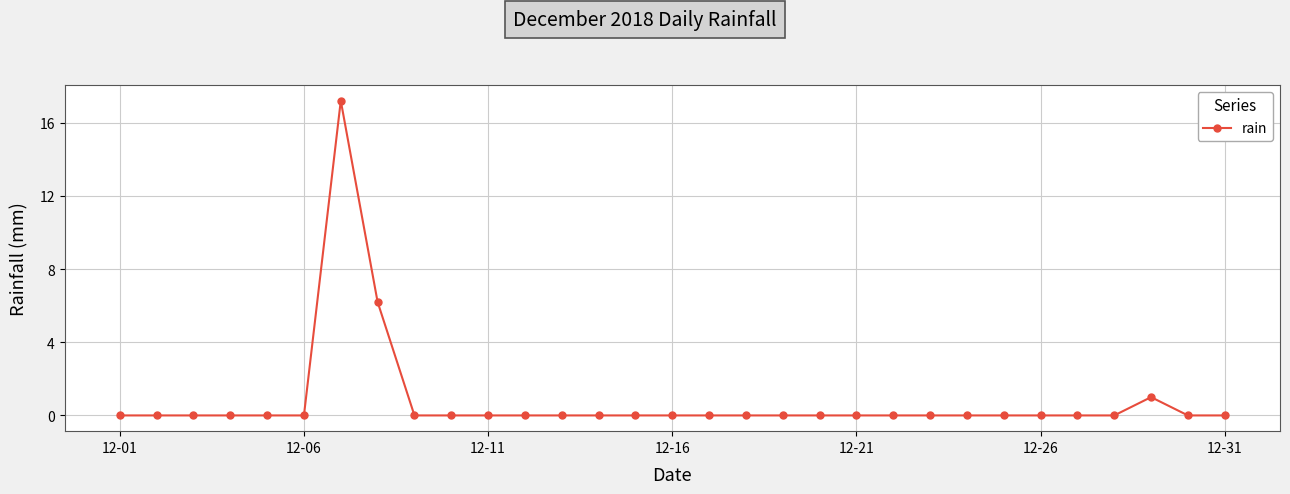

True or false: the data has more than 0 interior local peaks.

True